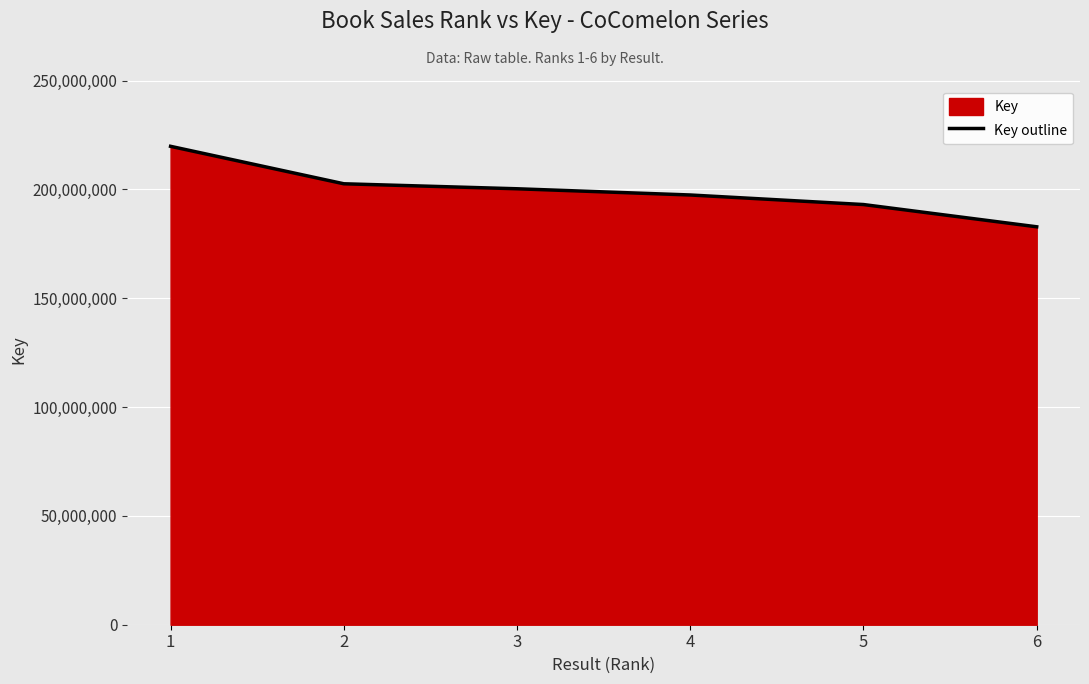

Where does the data first go above 200308830?

1